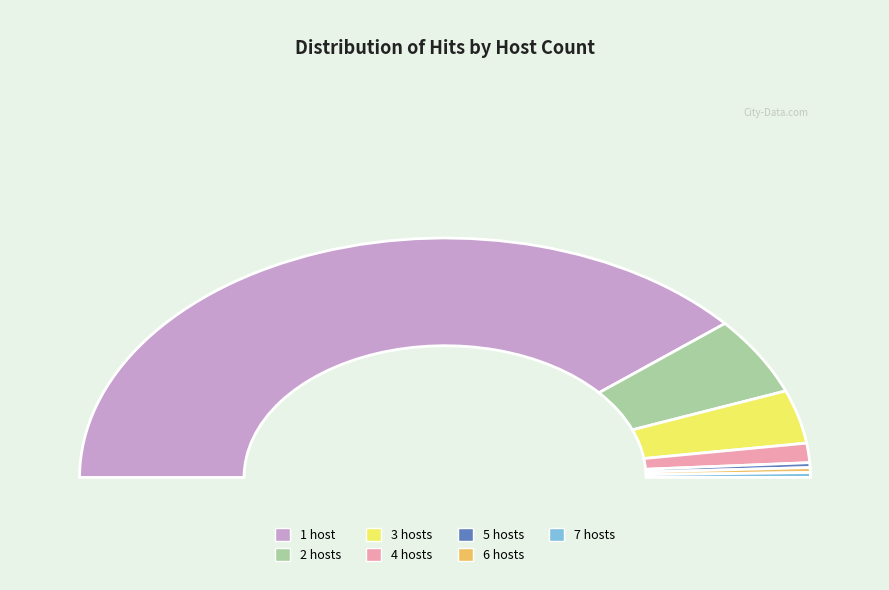

Which has a higher value, 6 or 5?

6